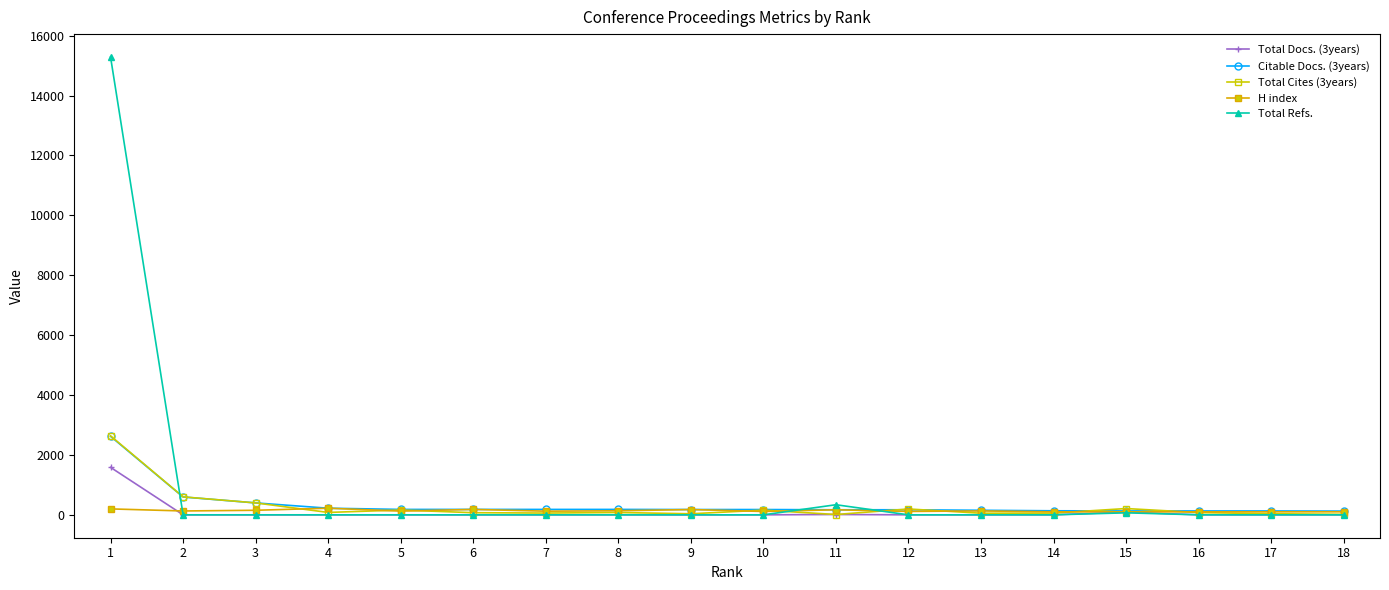

Rank the series by their maximum value, from lowest to highest.

H index, Total Docs. (3years), Citable Docs. (3years), Total Cites (3years), Total Refs.